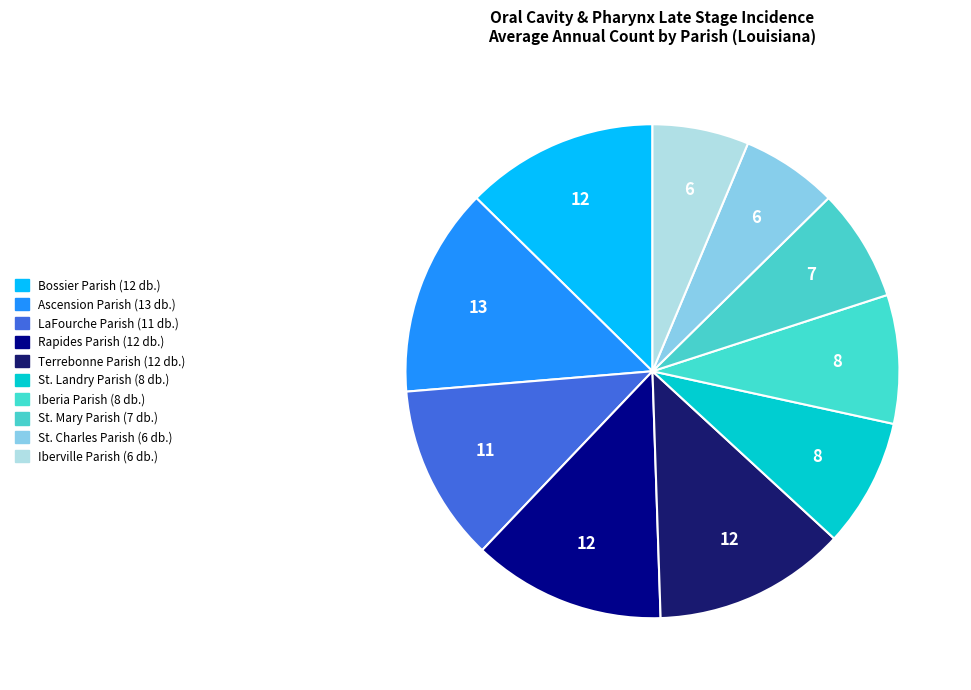

How many segments does this pie chart have?

10